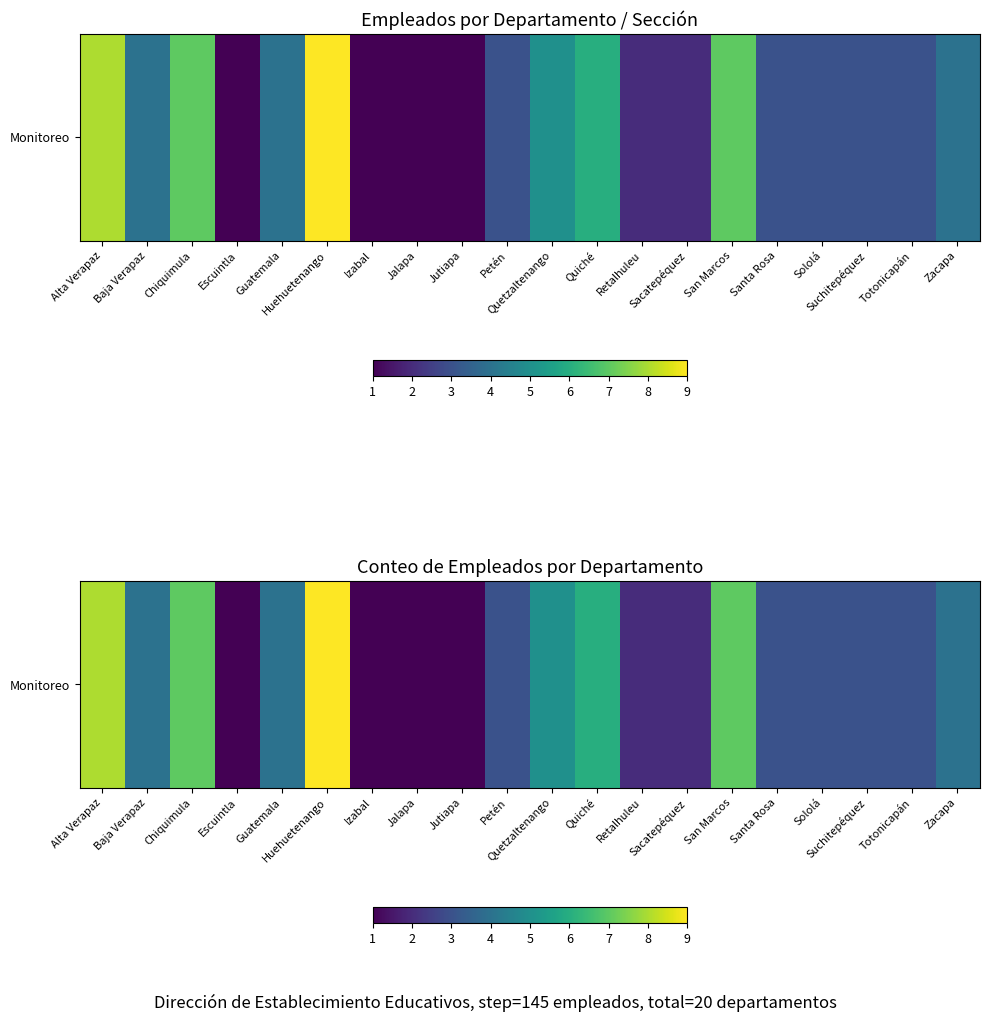

What is the average value?

4